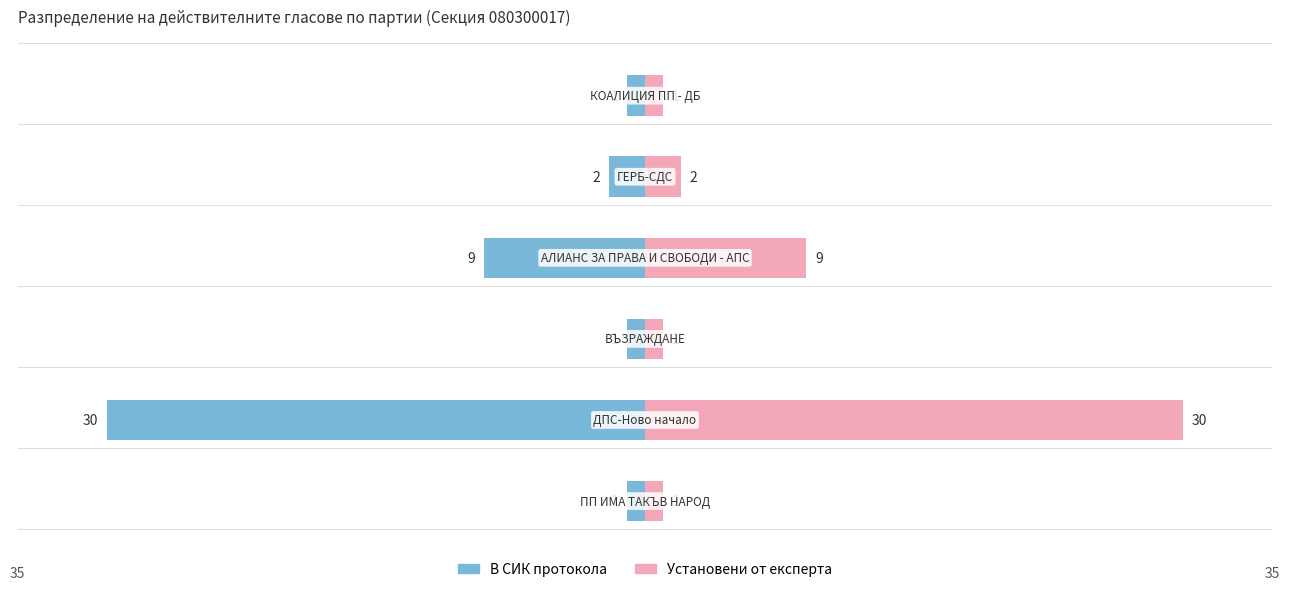

Is the value of В СИК протокола at −20 greater than the value of Установени от експерта at 10?

No